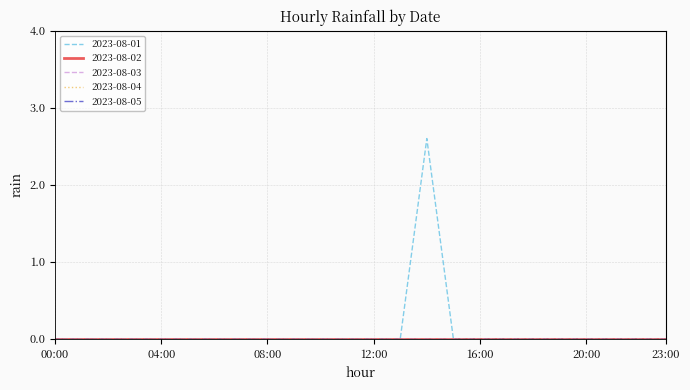

Which series has the largest total across all categories?

2023-08-01